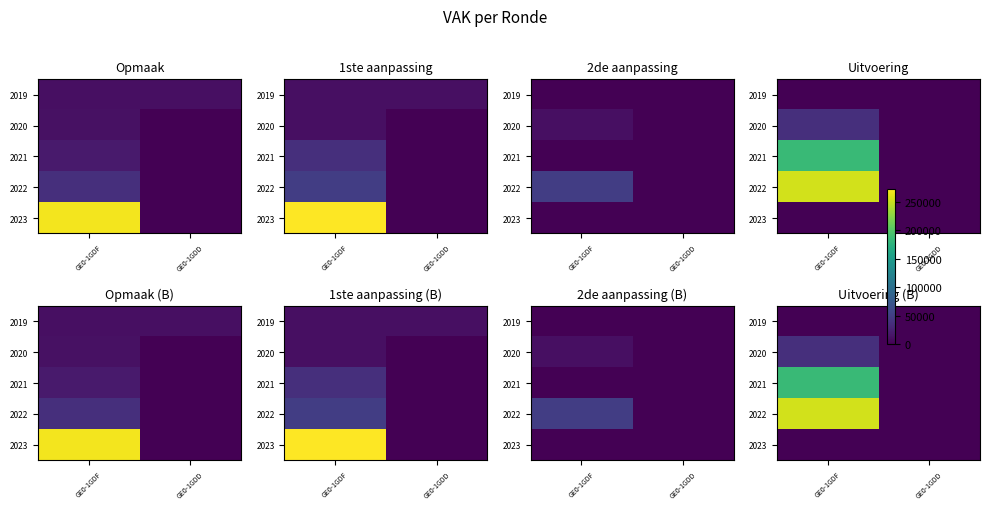

Is the value of 2023 at GE0-1GDD greater than the value of 2019 at GE0-1GDD?

No